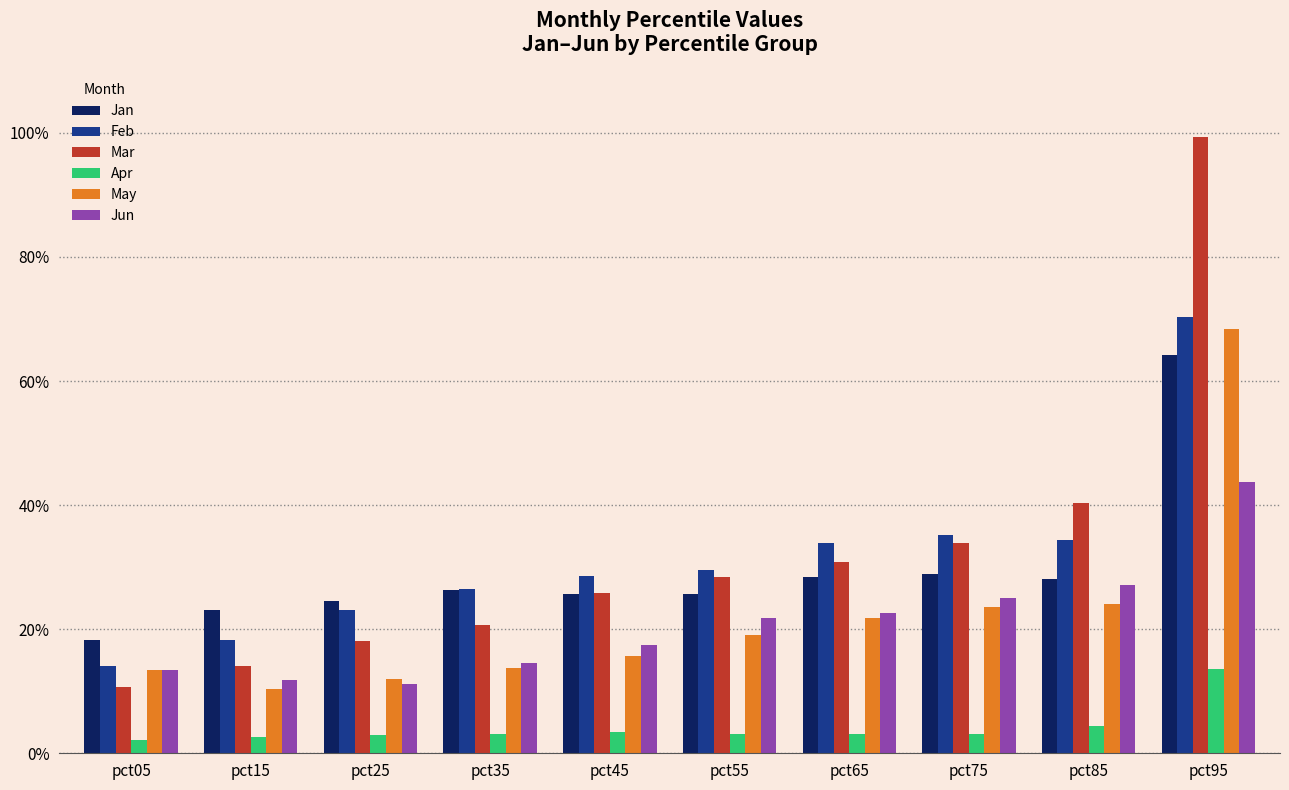

At how many categories does at least one series exceed 0?

10